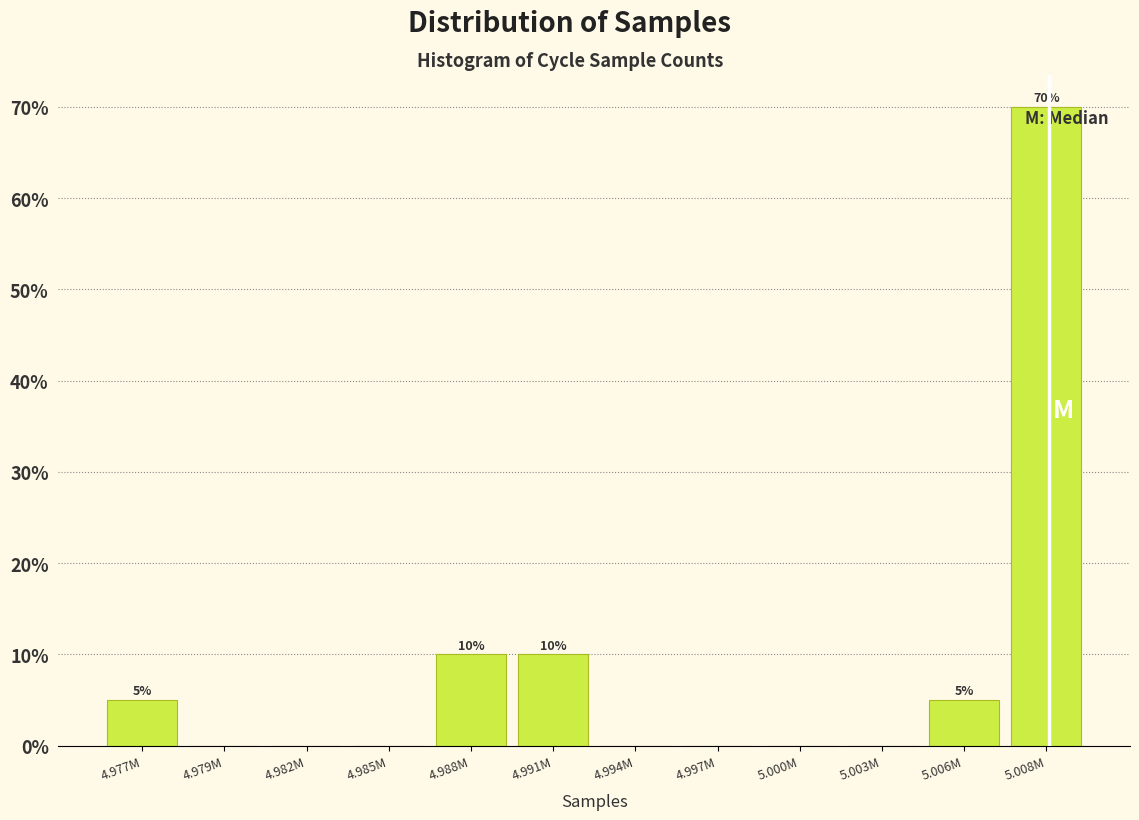

Reading right to left, what are all the values shown in this chart?

5.008M=70	5.006M=5	5.003M=0	5.000M=0	4.997M=0	4.994M=0	4.991M=10	4.988M=10	4.985M=0	4.982M=0	4.979M=0	4.977M=5